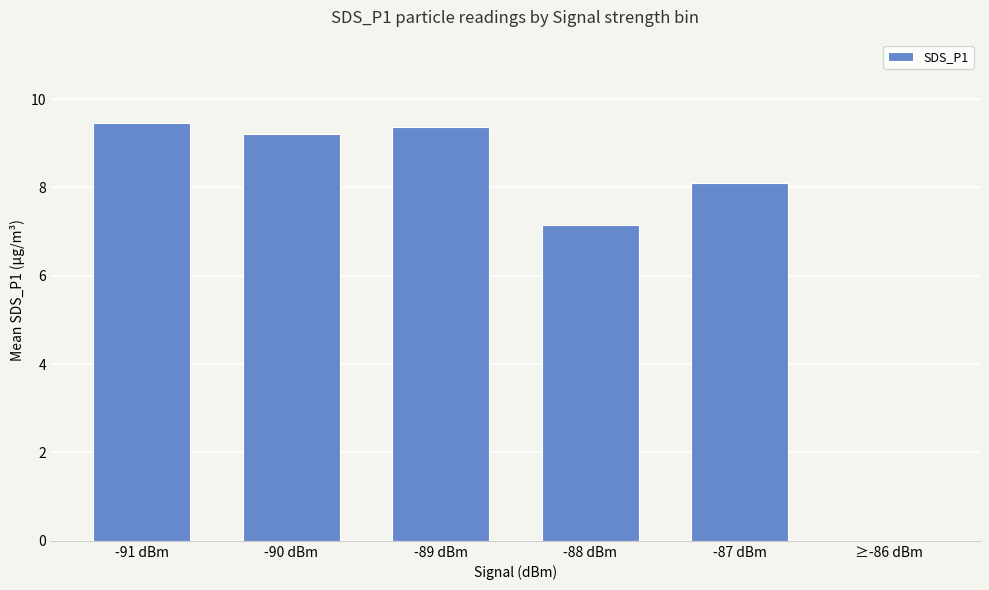

The chart shows a value of 7.2 at -88 dBm. True or false?

True